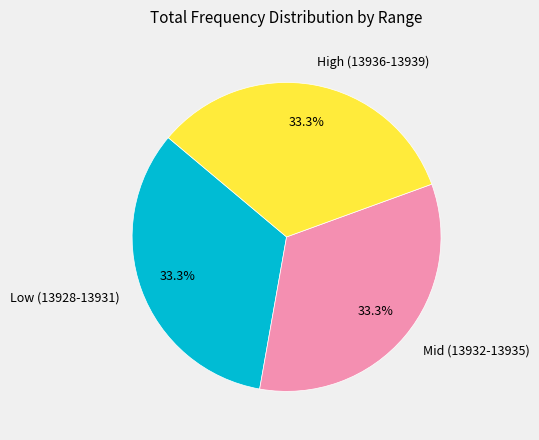

Is there a majority slice in this chart?

No